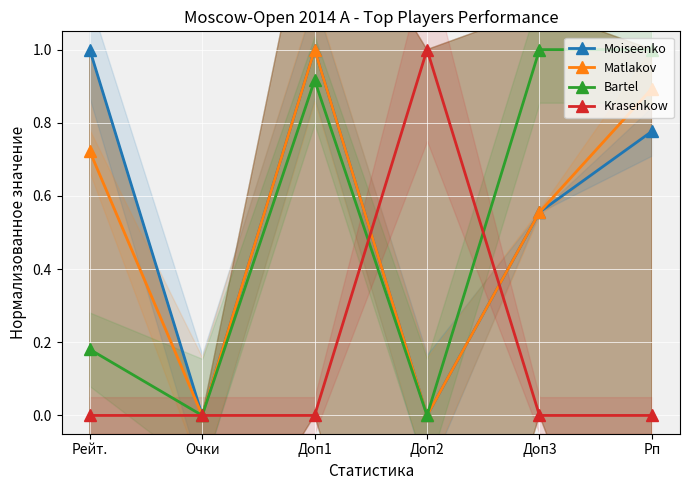

What is the highest value of the Bartel series?

1.0